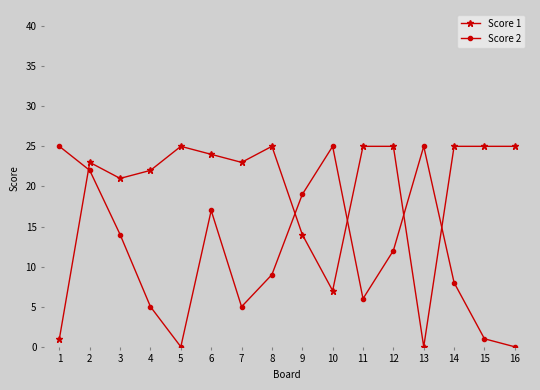

Is it true that Score 2 equals 2 at 7?

False